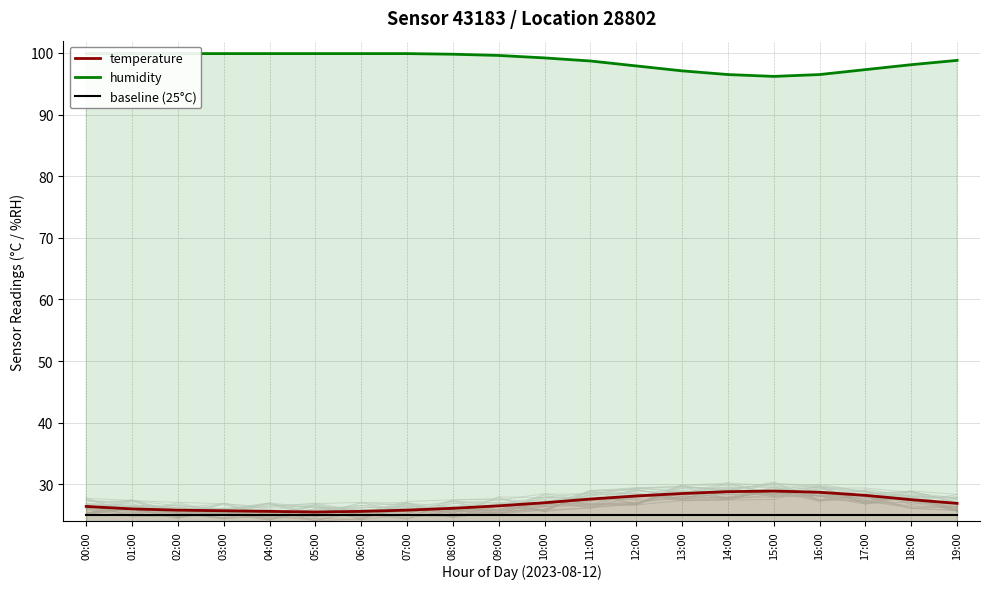

Rank the series at 06:00 from lowest to highest value.

baseline (25°C), temperature, humidity